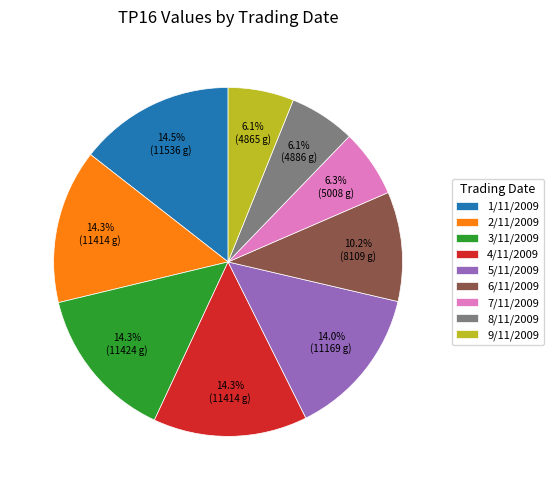

To the nearest percent, what is the difference between the largest and smallest slice percentages?

8%